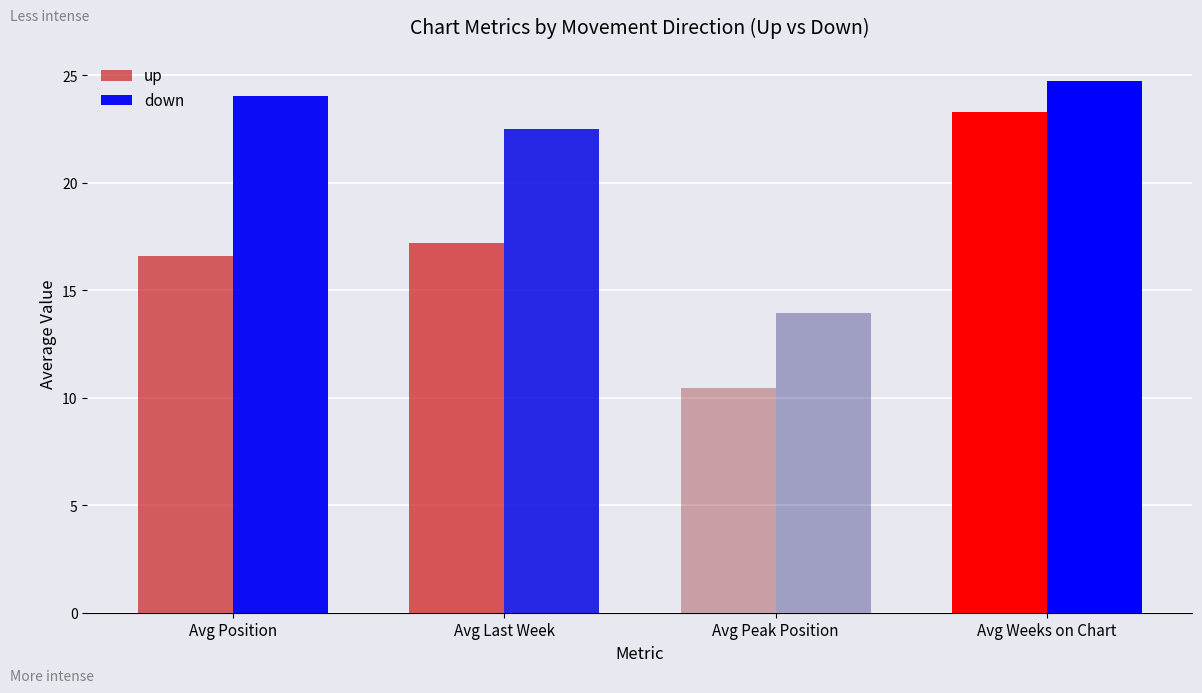

Is it true that up equals 17.2 at Avg Last Week?

True